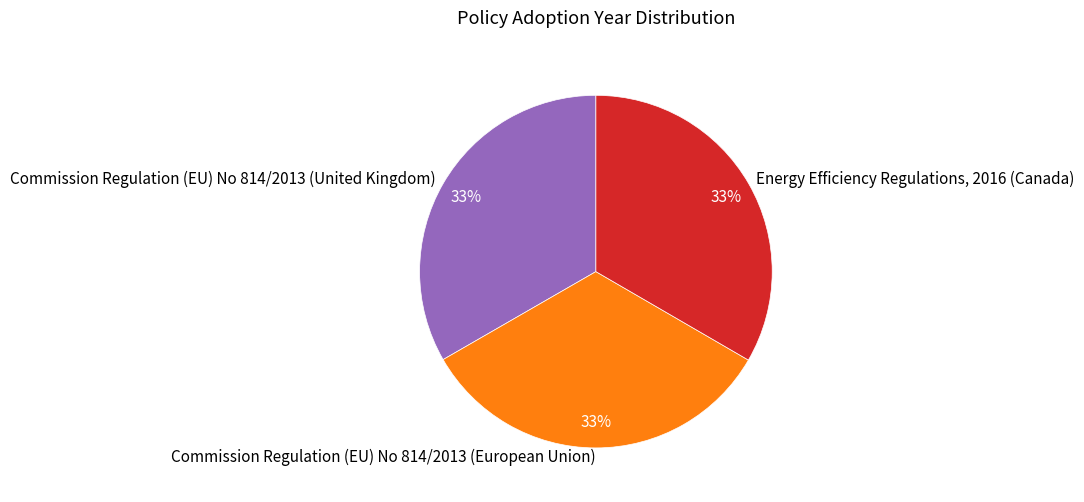

The Energy Efficiency Regulations, 2016 (Canada) slice represents 48% of the pie. True or false?

False